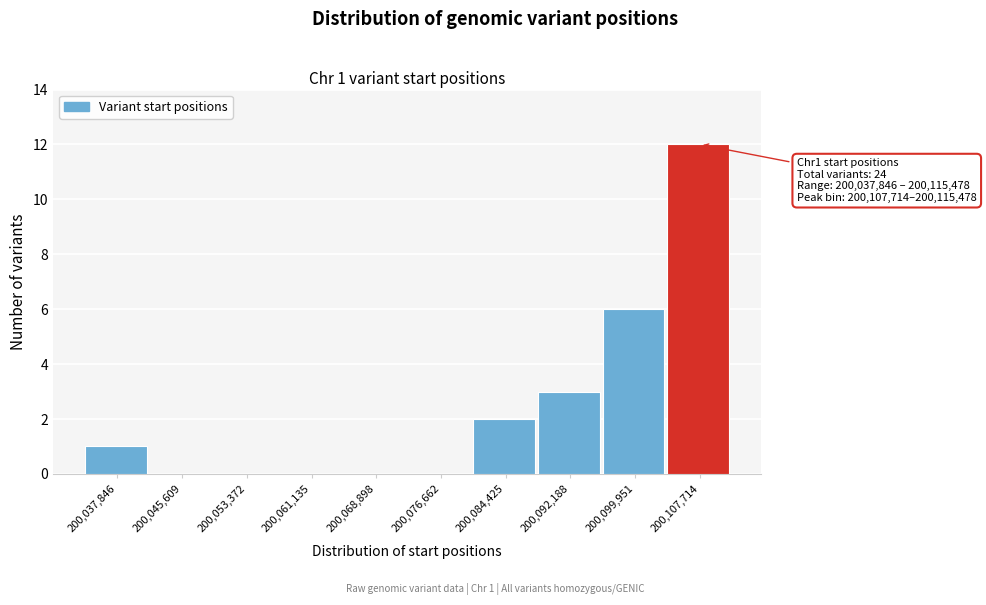

Reading left to right, list all the values displayed in this chart.

200,037,846=1	200,045,609=0	200,053,372=0	200,061,135=0	200,068,898=0	200,076,662=0	200,084,425=2	200,092,188=3	200,099,951=6	200,107,714=12